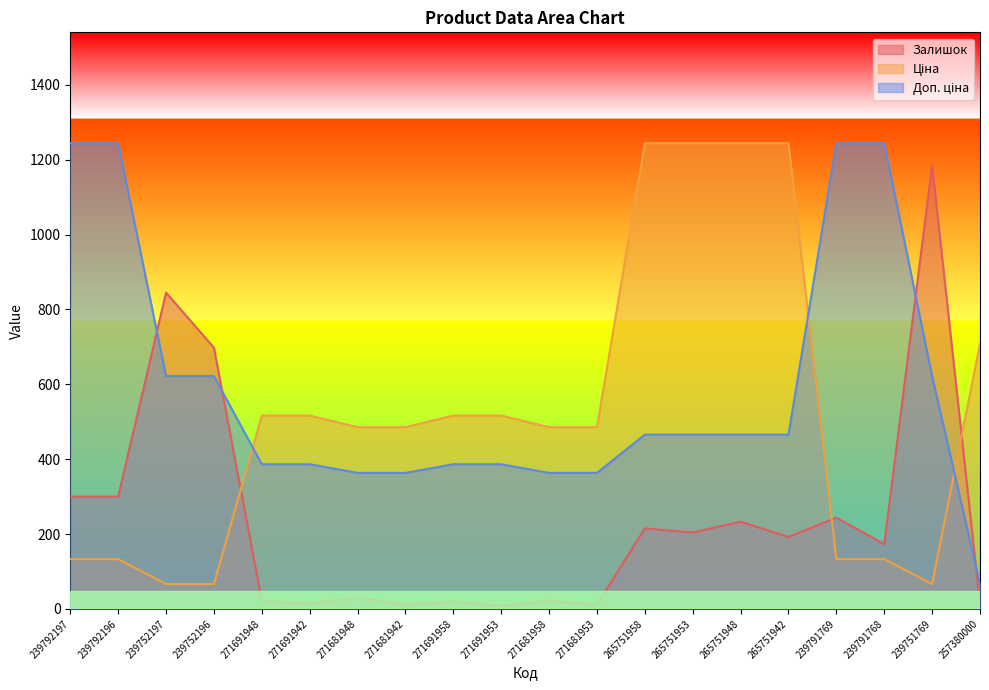

At how many categories does at least one series exceed 287?

20